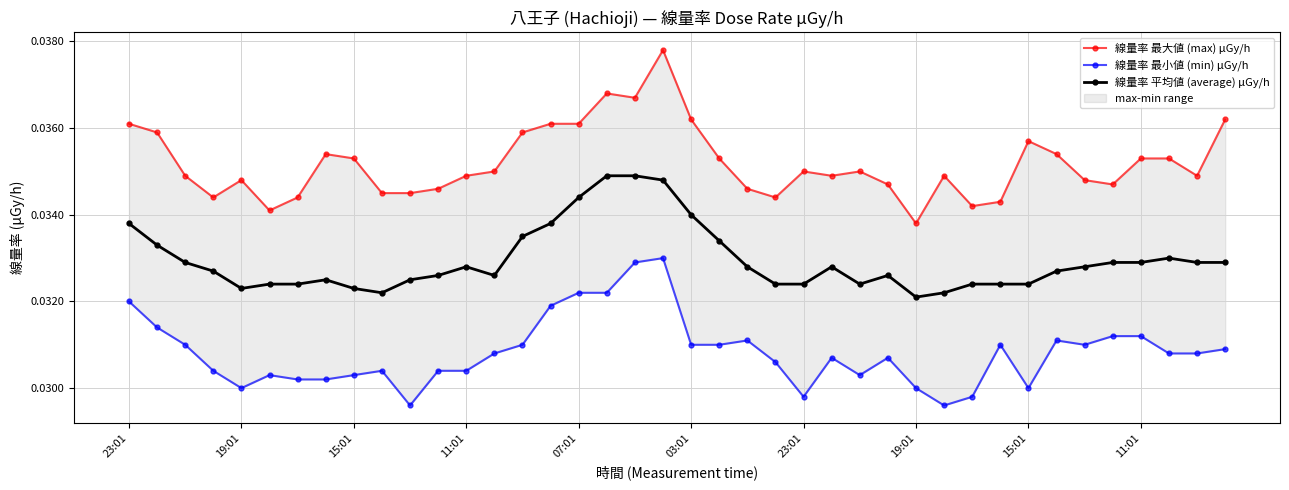

True or false: 線量率 平均値 (average) μGy/h and 線量率 最大値 (max) μGy/h cross at least once.

False